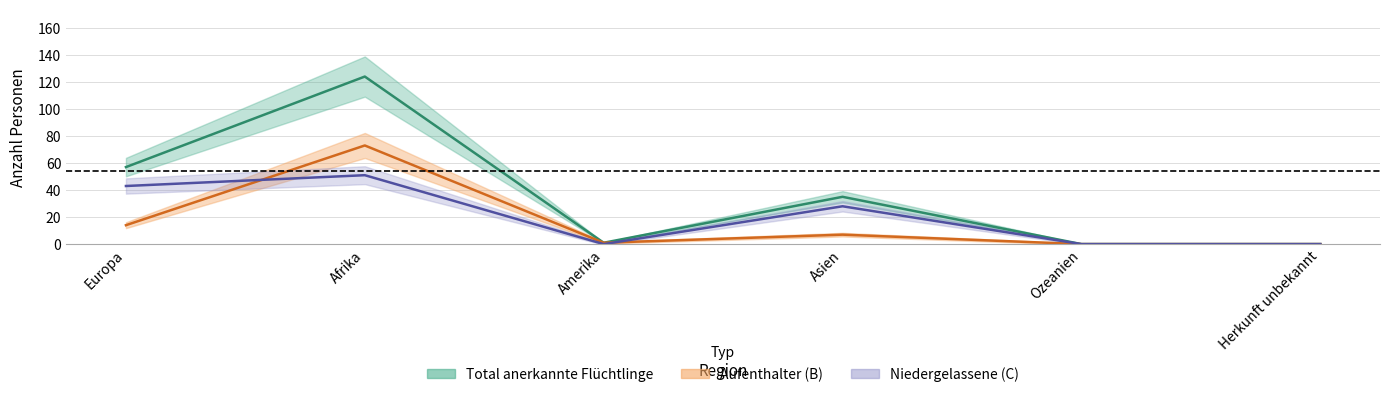

The Niedergelassene series shows 20 at Afrika. True or false?

False